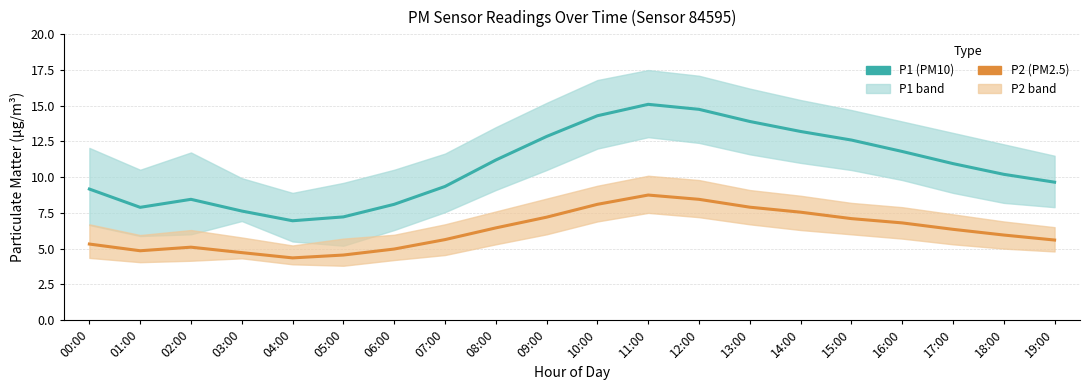

Does the chart display data point markers on the line(s)?

No